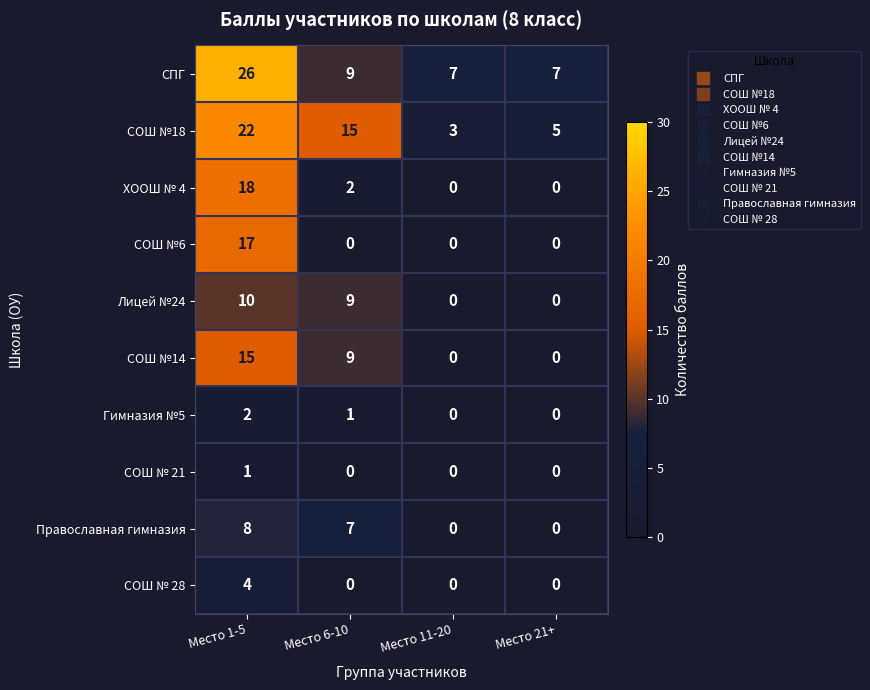

True or false: Лицей №24 has a value of 15 at Место 6-10.

False